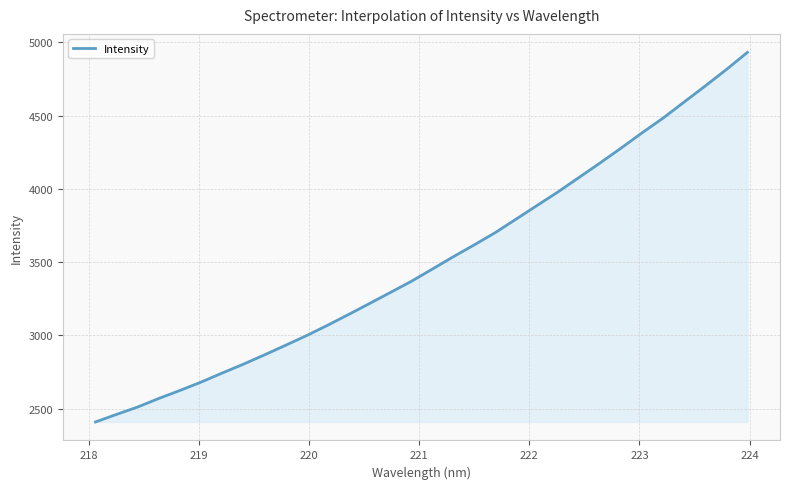

What is the smallest value displayed?

2409.0